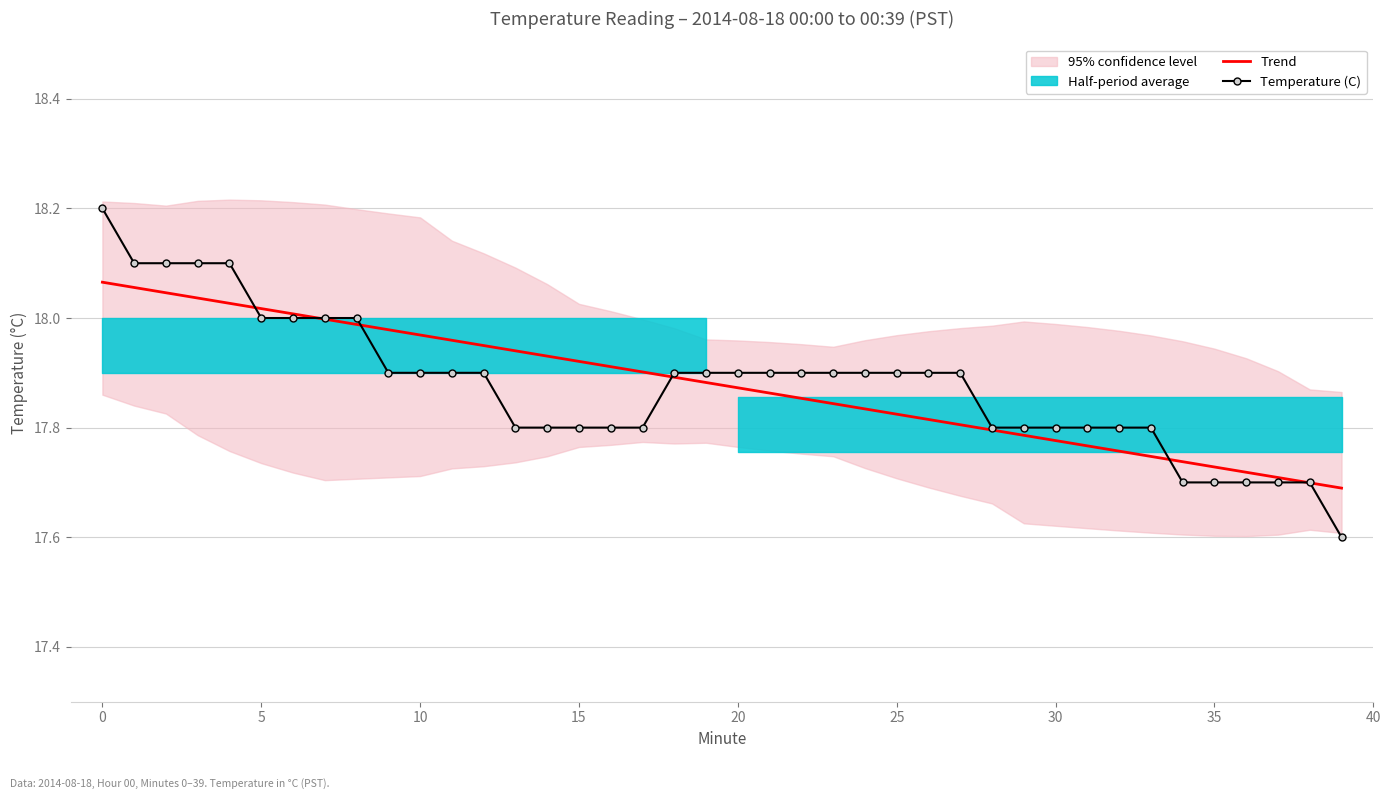

What is the label of the 32nd point from the left?

31